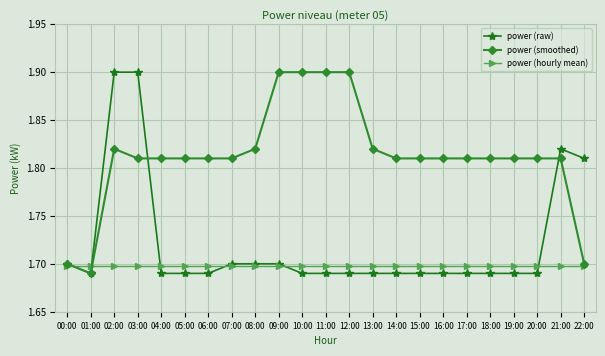

Where is the first local minimum for power (smoothed)?

01:00